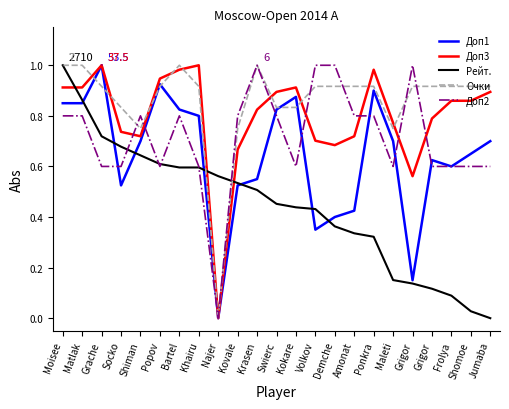

What are all the series names shown in the legend?

Доп1, Доп3, Рейт., Очки, Доп2